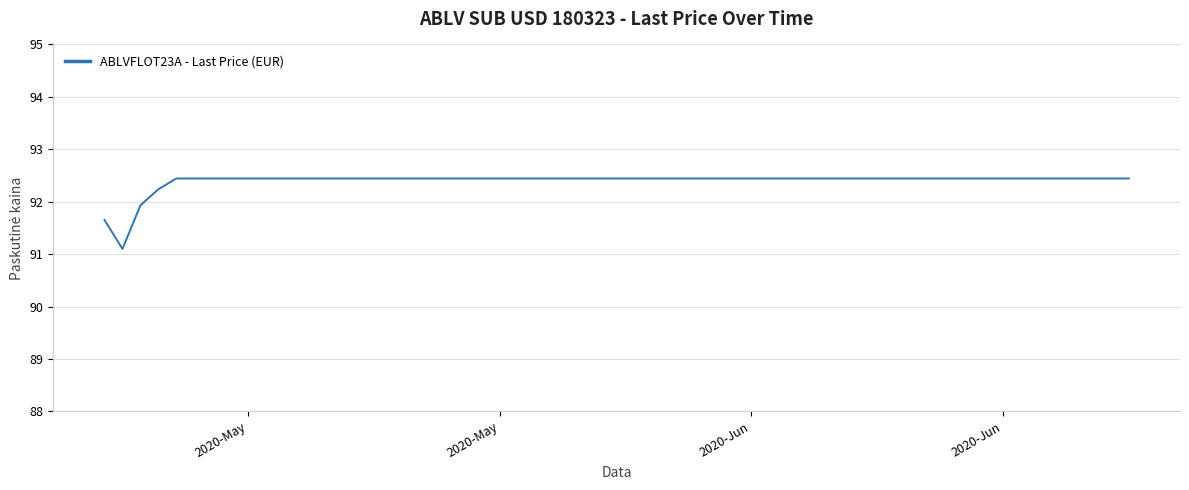

What is the maximum value shown in the chart?

92.4